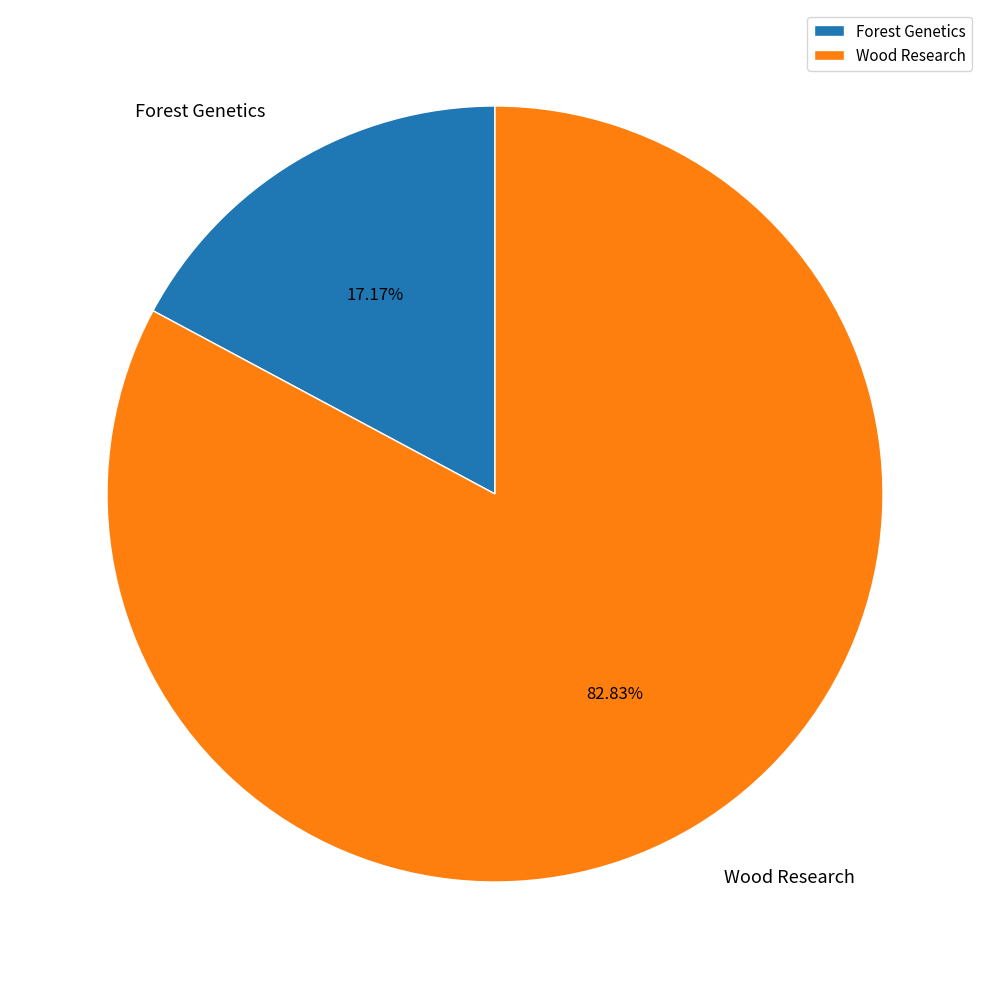

What percentage is NOT represented by Forest Genetics?

82.8%